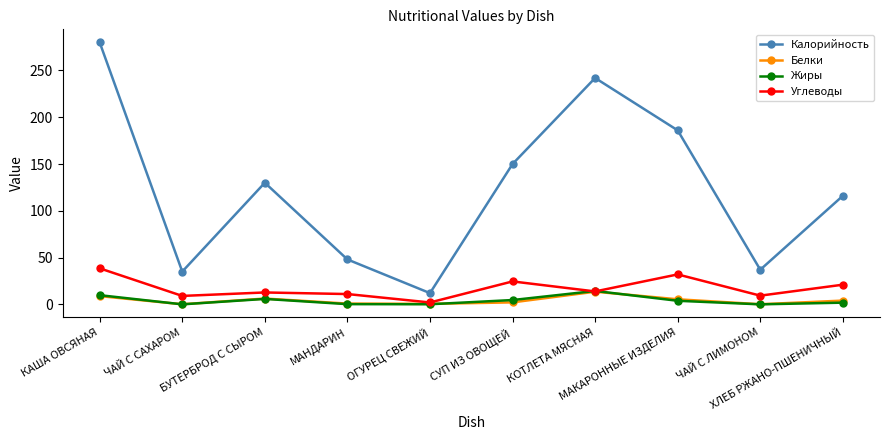

At which category does Белки reach its first local valley?

ЧАЙ С САХАРОМ